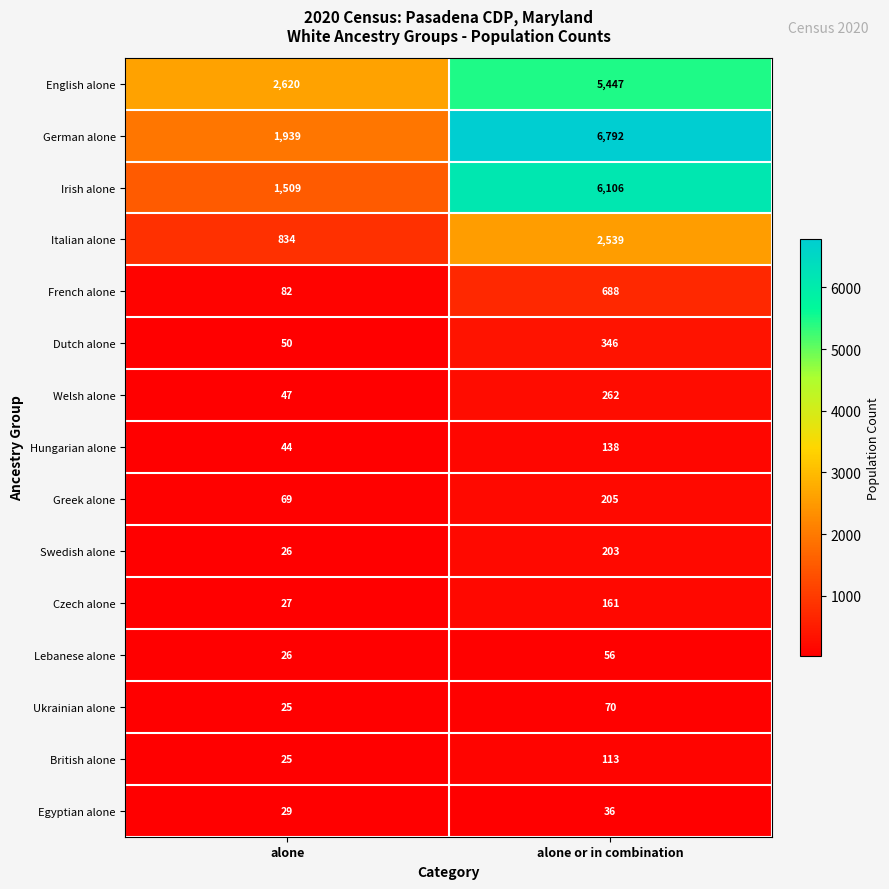

List the series in order of their peak value, highest first.

German alone, Irish alone, English alone, Italian alone, French alone, Dutch alone, Welsh alone, Greek alone, Swedish alone, Czech alone, Hungarian alone, British alone, Ukrainian alone, Lebanese alone, Egyptian alone